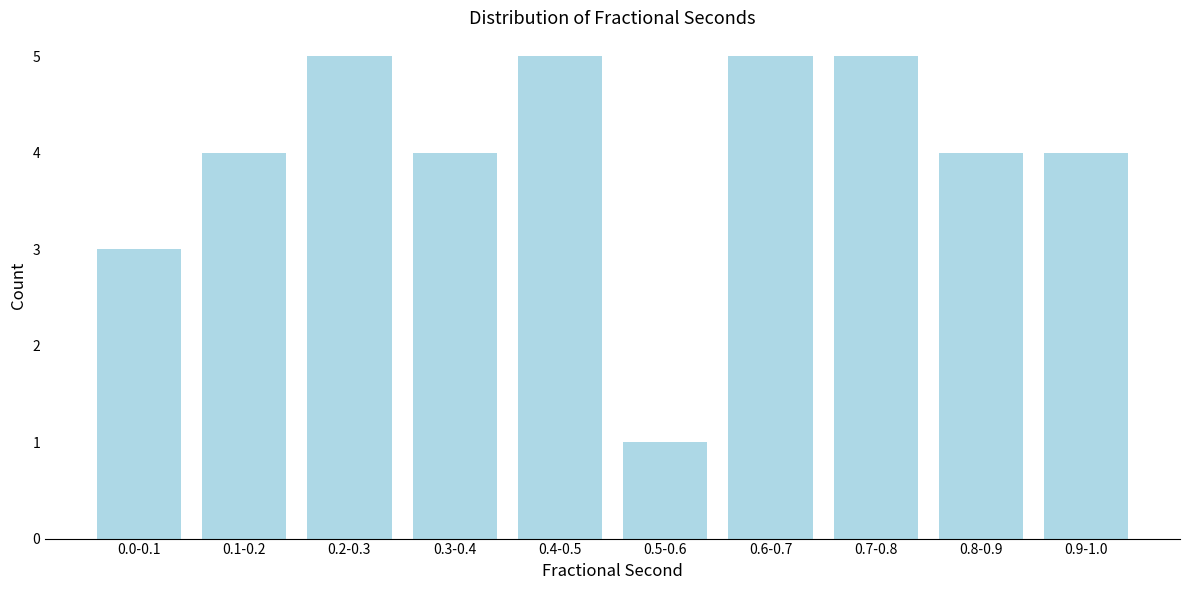

Reading left to right, transcribe all the data shown in this chart.

3	4	5	4	5	1	5	5	4	4